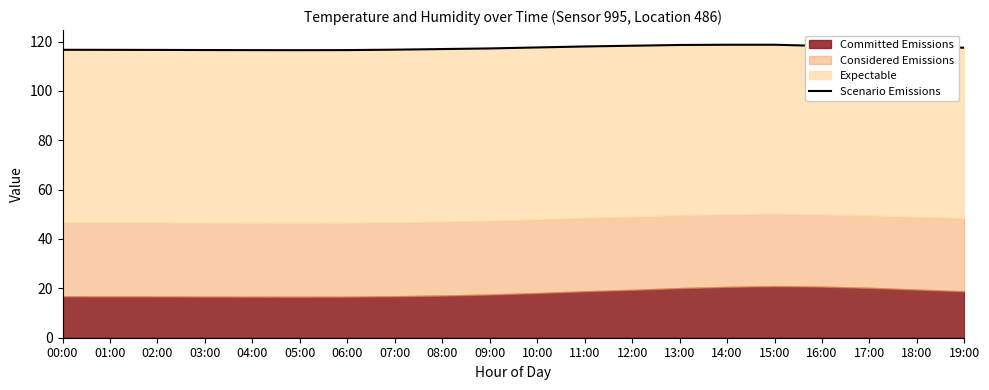

What position from the right is 04:00?

16